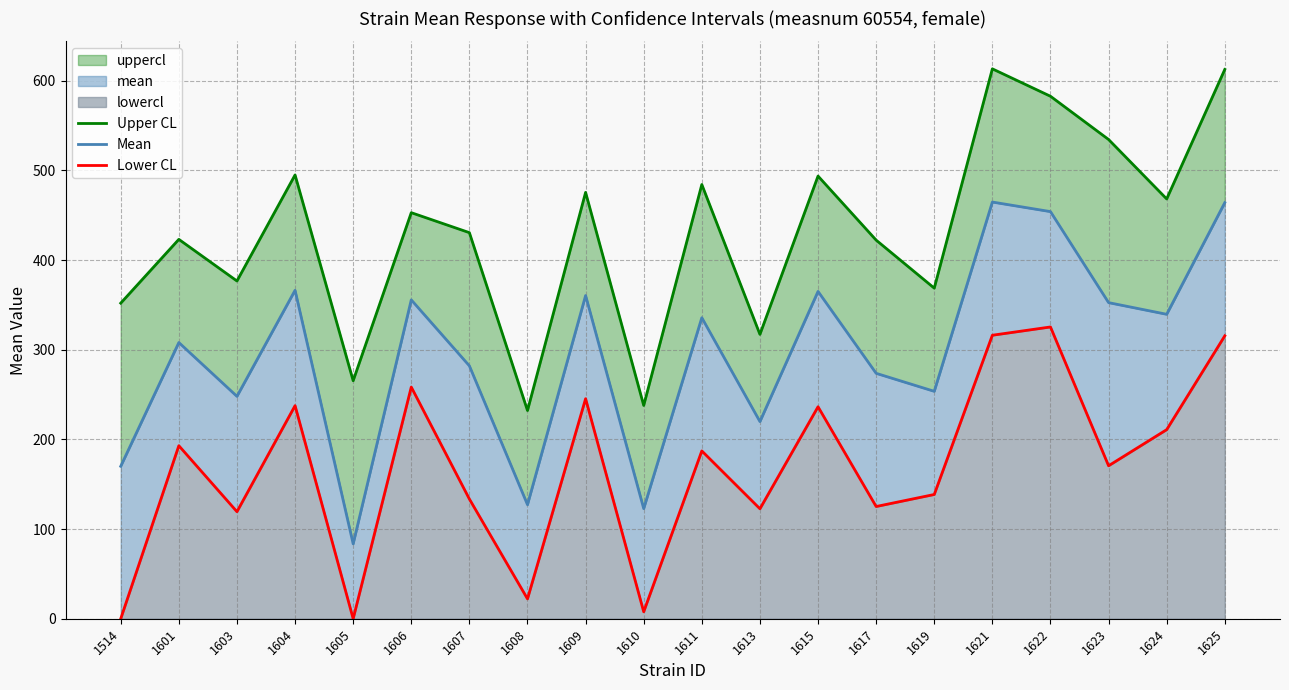

At which category is the sum across all series the highest?

1621